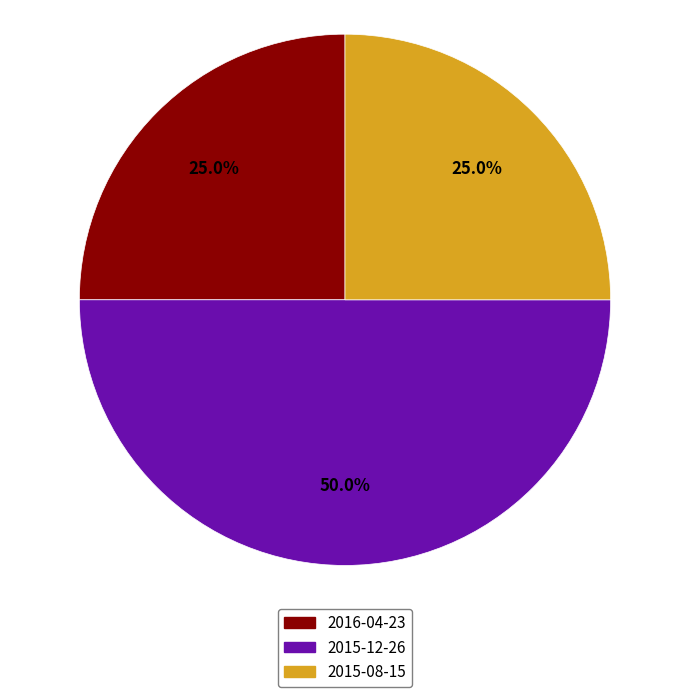

Combined, what portion of the pie is 2016-04-23 and 2015-12-26?

75.0%